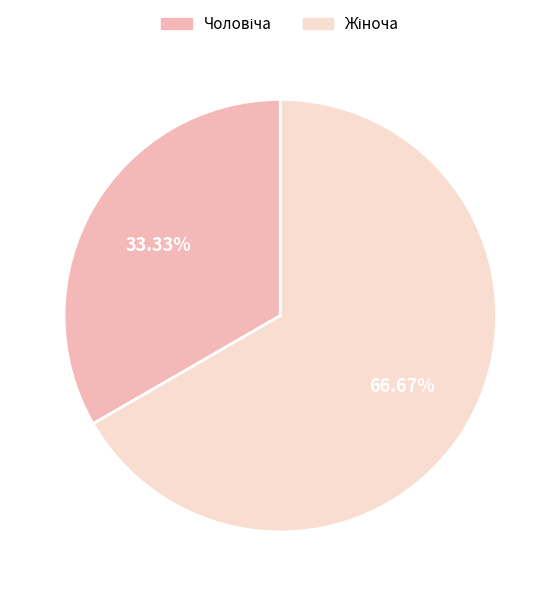

To the nearest percent, what portion does Чоловіча represent?

33%